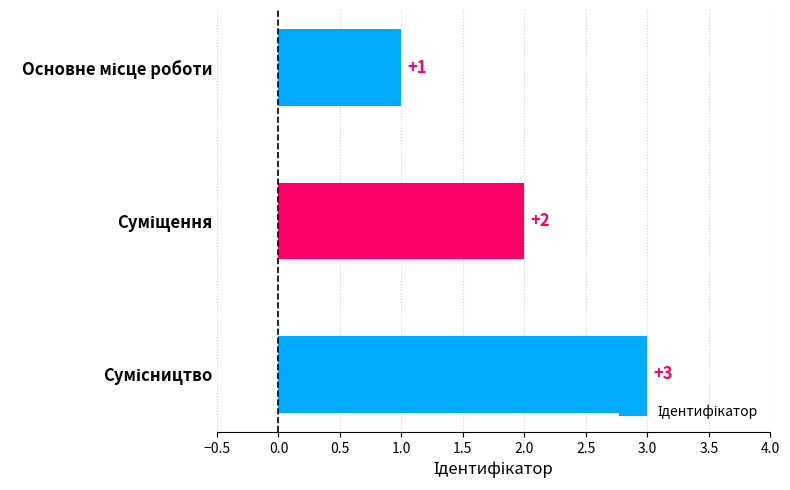

How many data points does each series have?

3